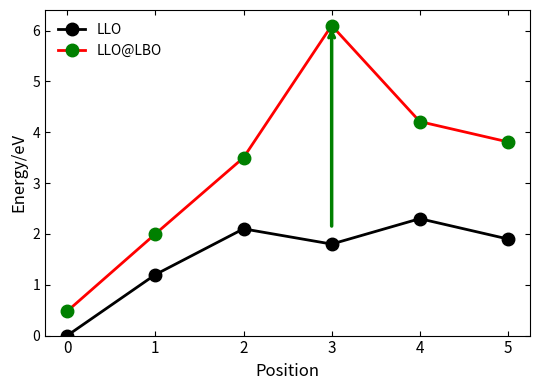

How many lines are shown in the chart?

2